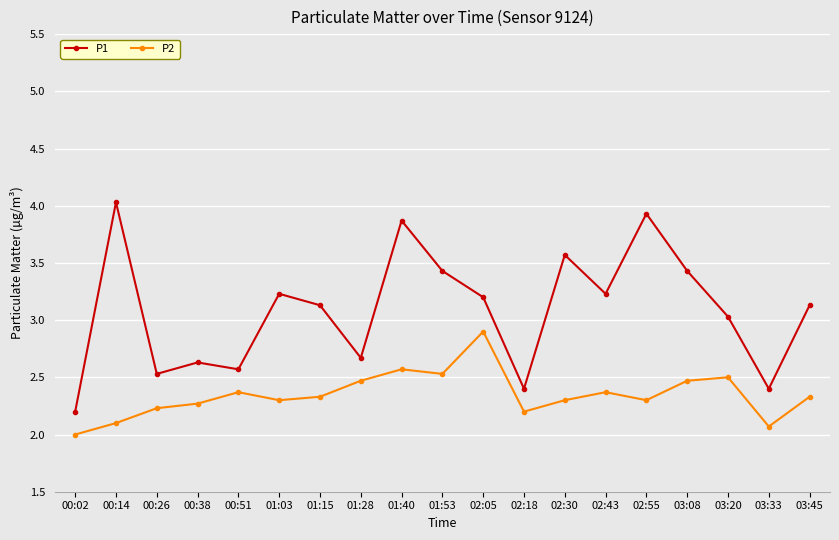

What is the label of the 8th point from the left?

01:28